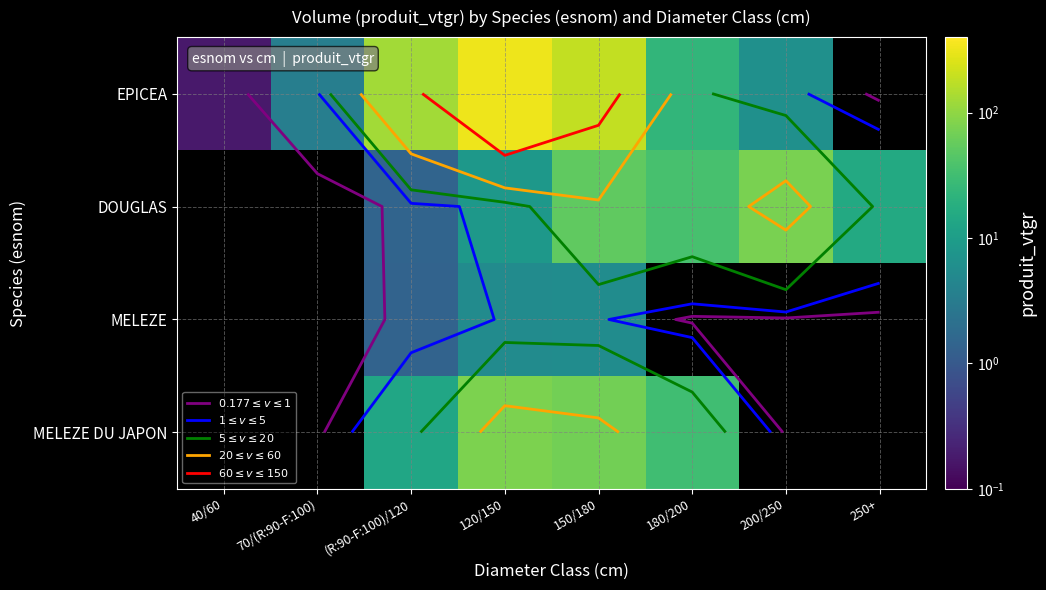

Count the number of data series in this chart.

4